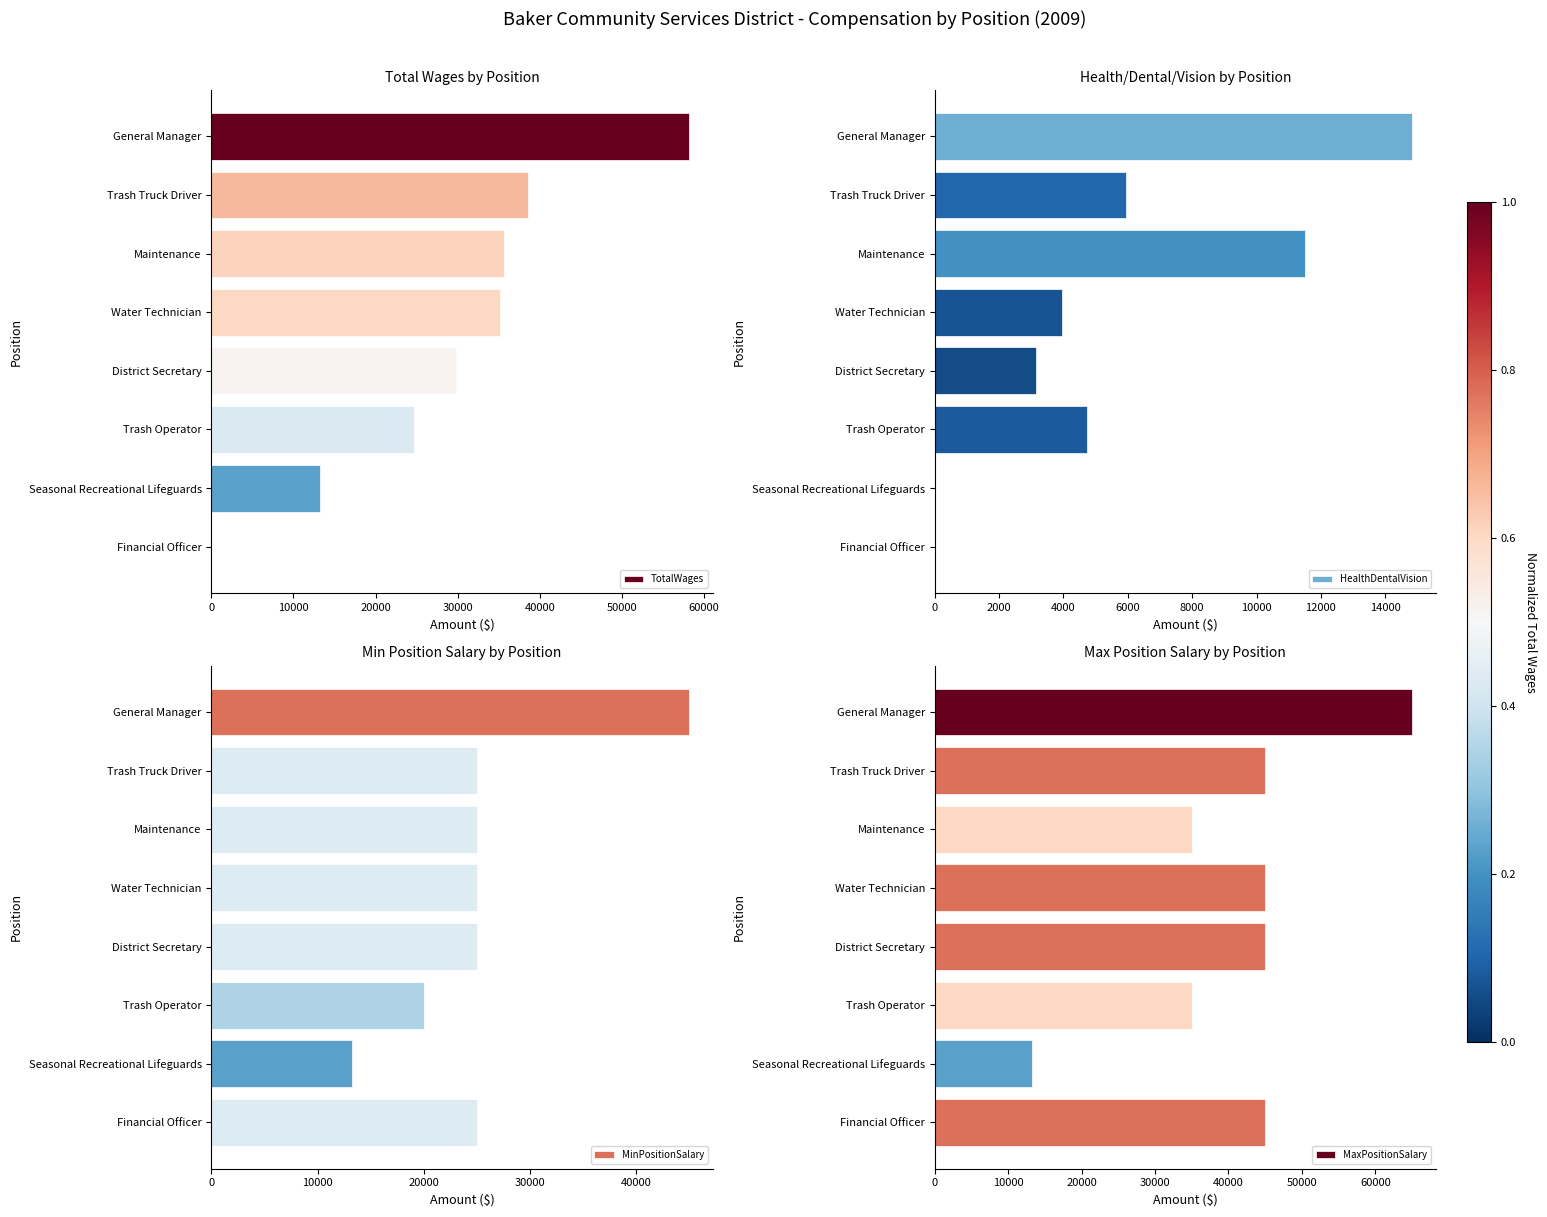

What is the highest value of the HealthDentalVision series?

14833